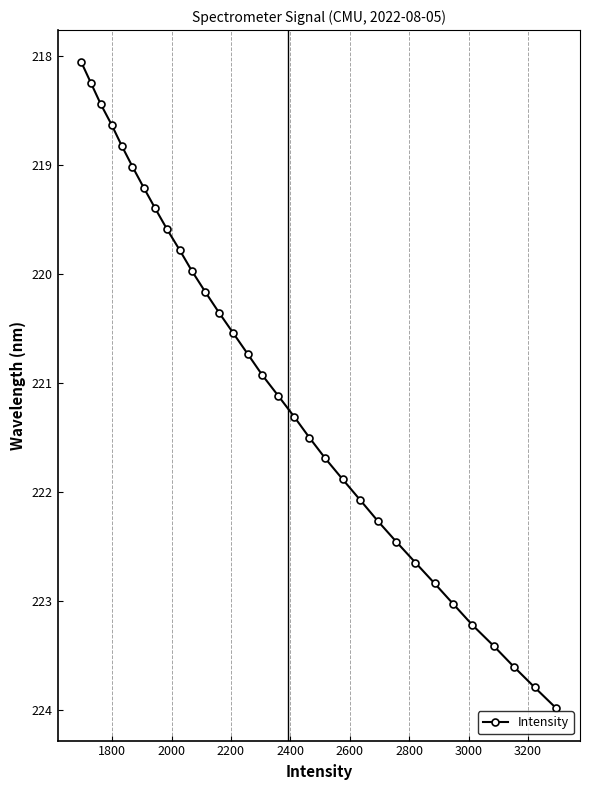

Does the chart display data point markers on the line(s)?

Yes